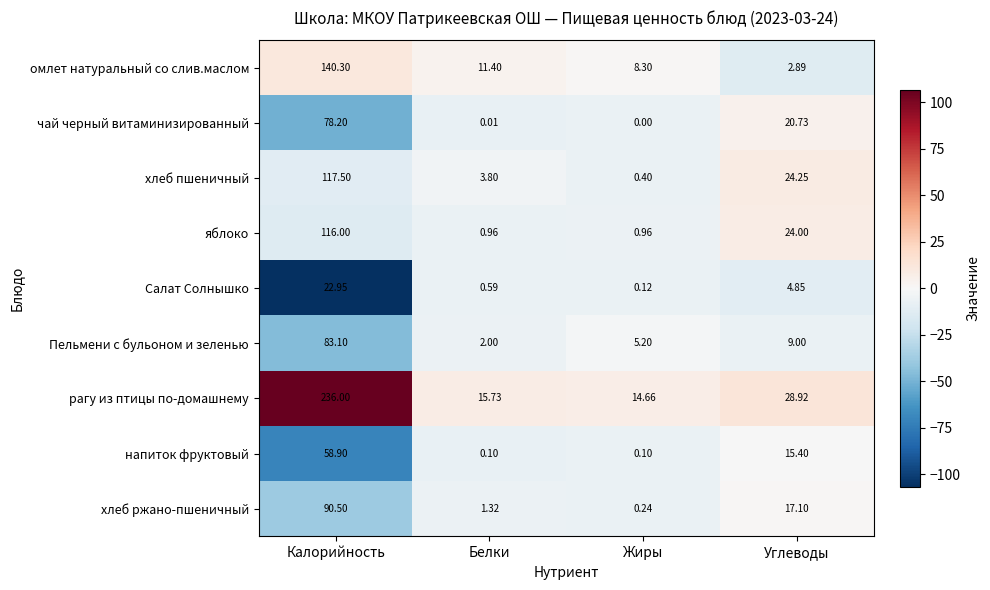

Which series has the widest spread of values?

рагу из птицы по-домашнему